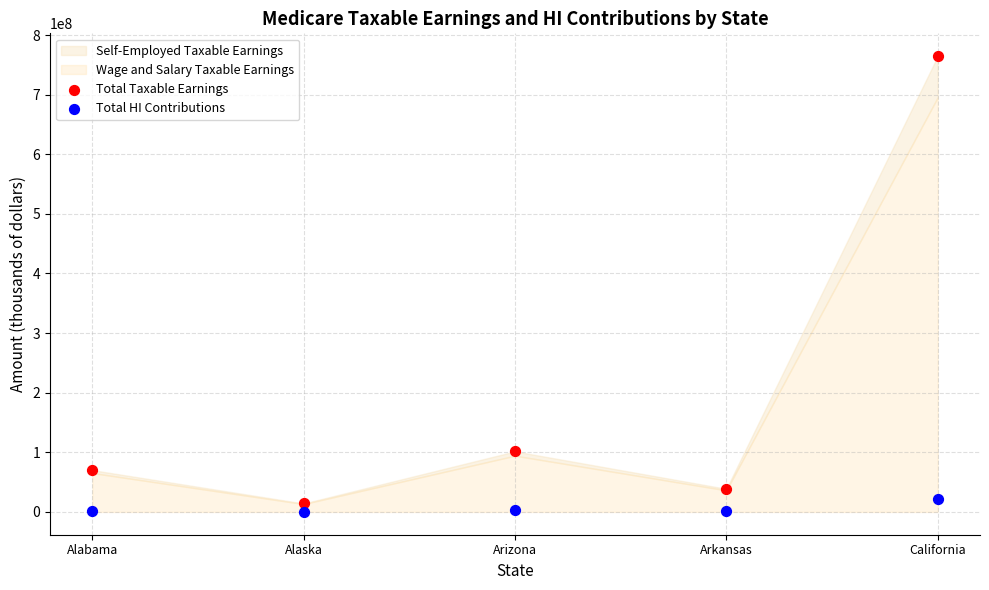

Which series reaches the maximum Y coordinate?

Total Taxable Earnings